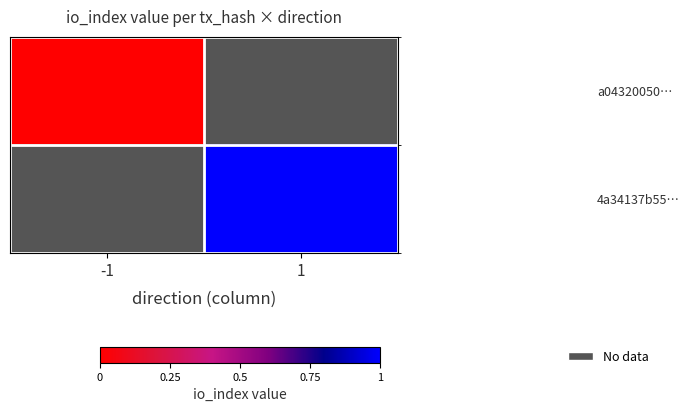

Is the value of 4a34137b55… at 1 greater than the value of a04320050… at 1?

No